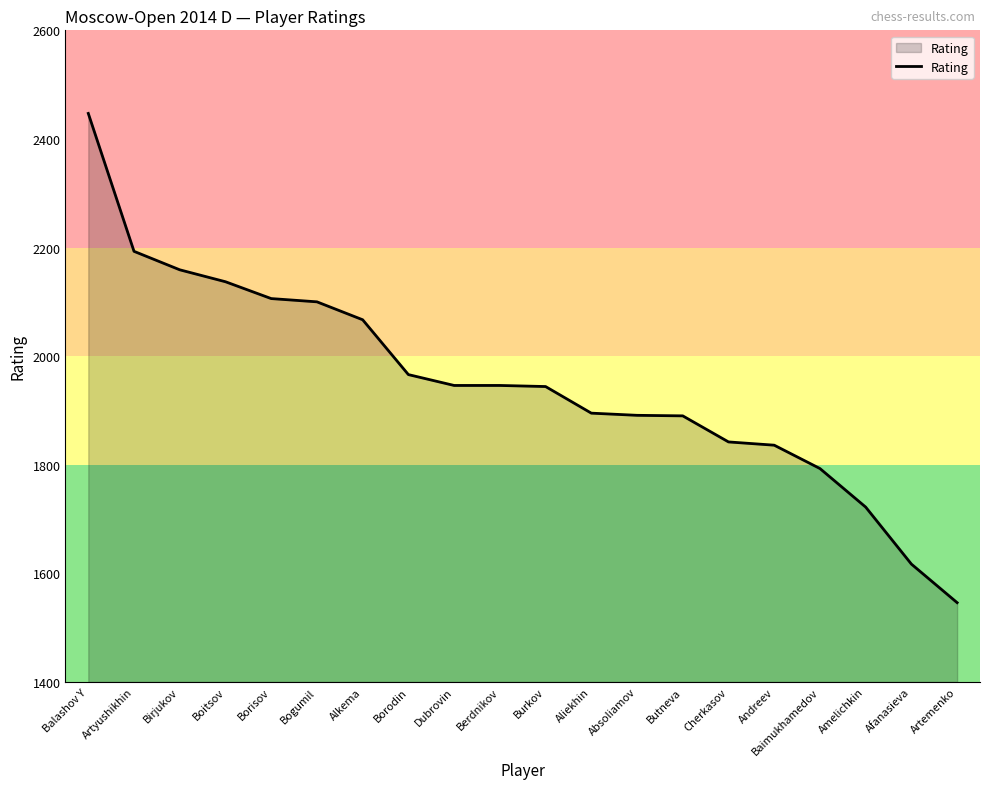

How many lines are shown in the chart?

1